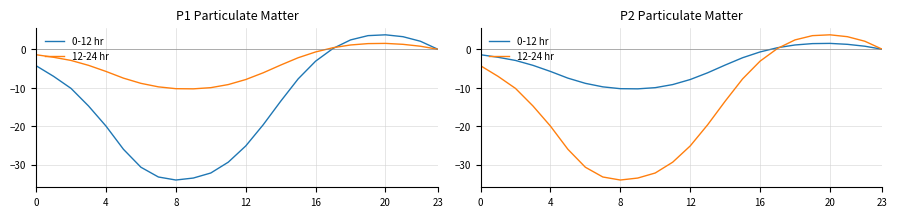

In 12-24 hr, how many points are higher than both neighbors (excluding endpoints)?

1